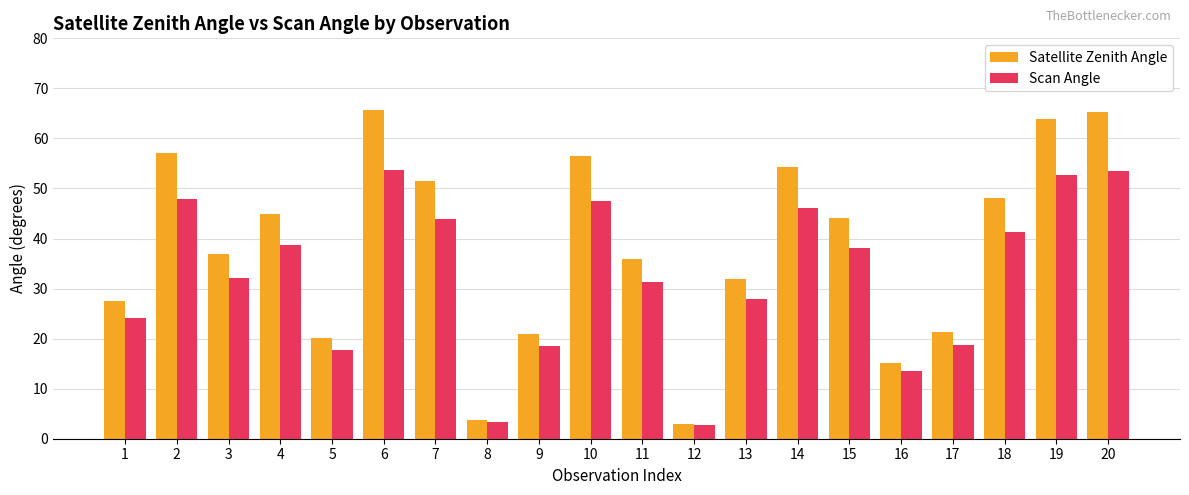

Read the Satellite Zenith Angle value at 3.

36.9